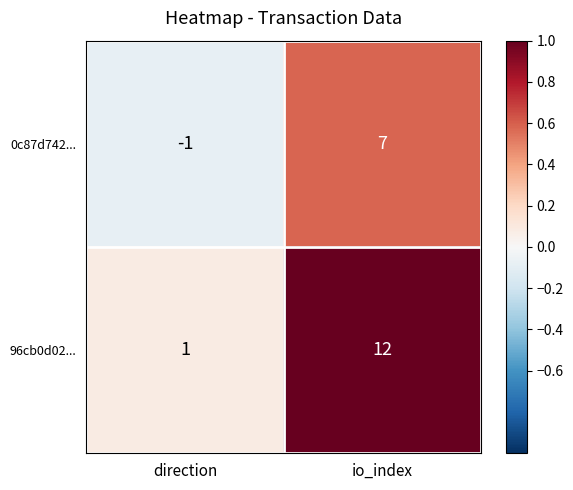

What is the sum of the 0c87d742... values at direction and io_index?

6